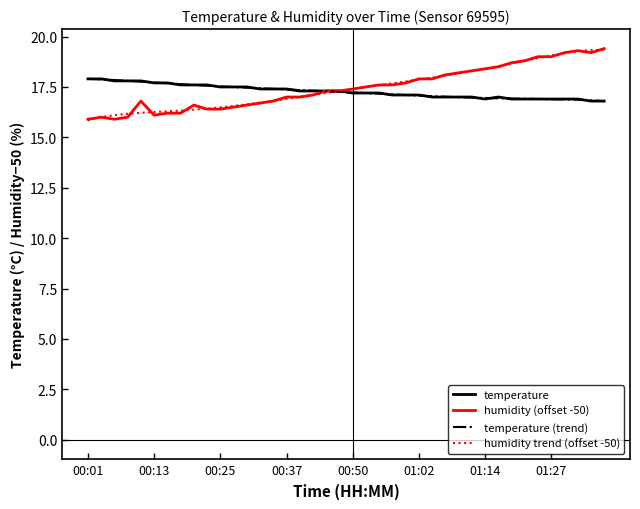

Between 00:20 and 00:45, which series saw the biggest shift?

humidity